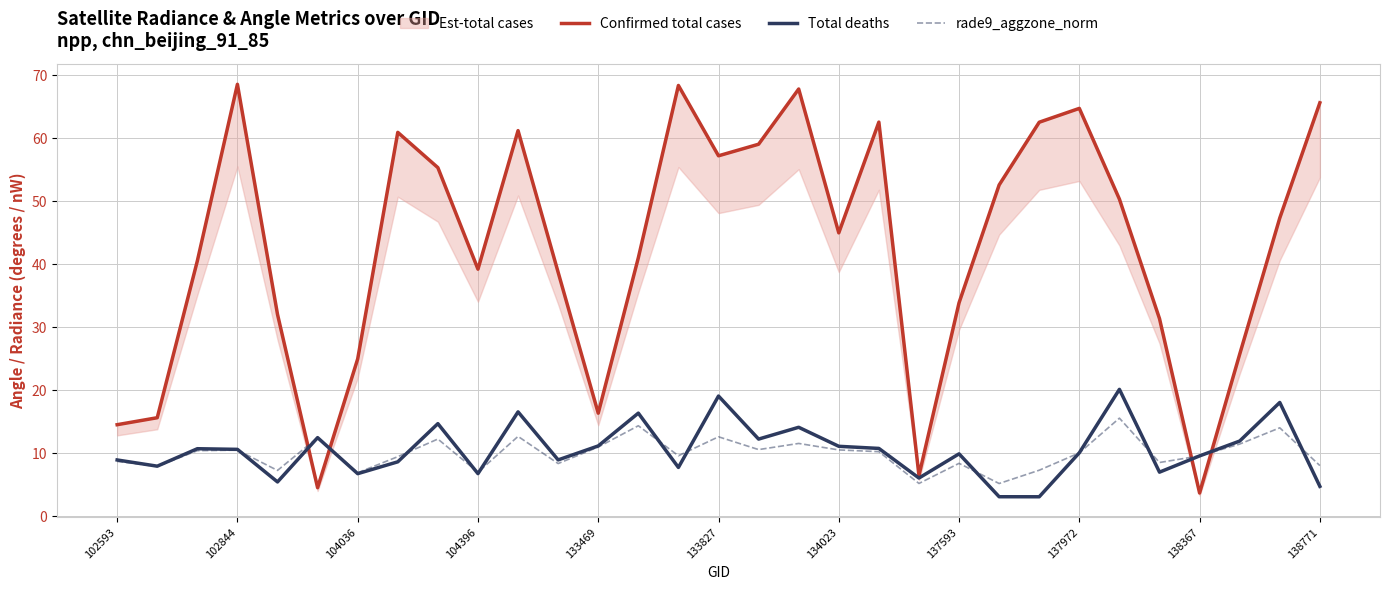

What is the difference between the maximum and second lowest values in the Total deaths series?

17.0